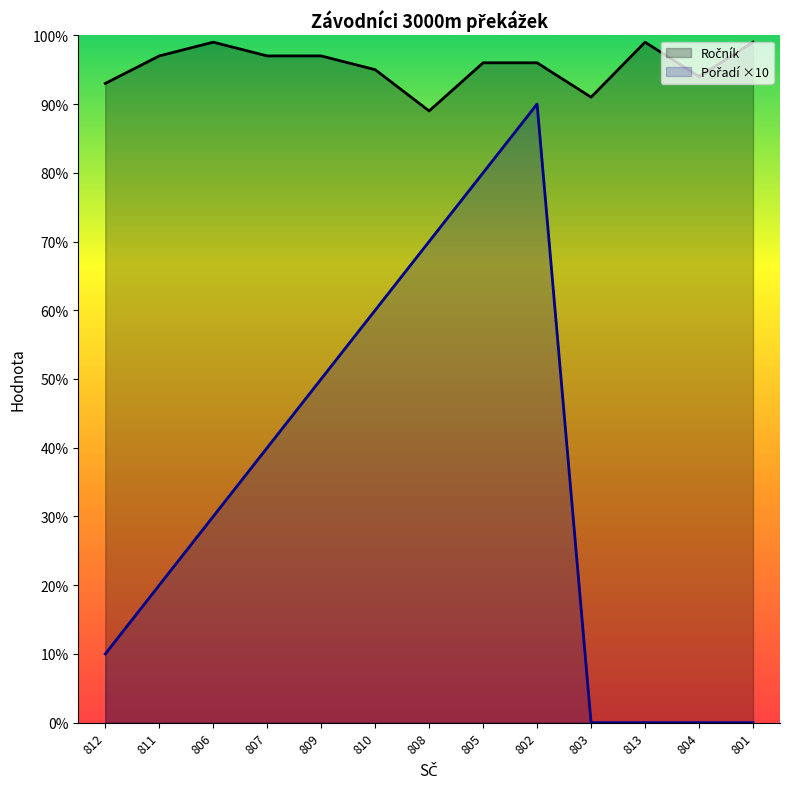

Rank the categories by Pořadí ×10 value from highest to lowest.

802, 805, 808, 810, 809, 807, 806, 811, 812, 803, 813, 804, 801